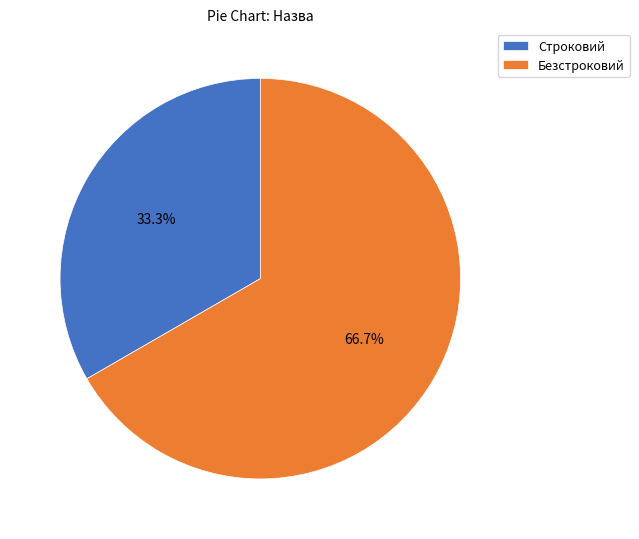

To the nearest percent, what is the difference between the Строковий and Безстроковий slice percentages?

33%